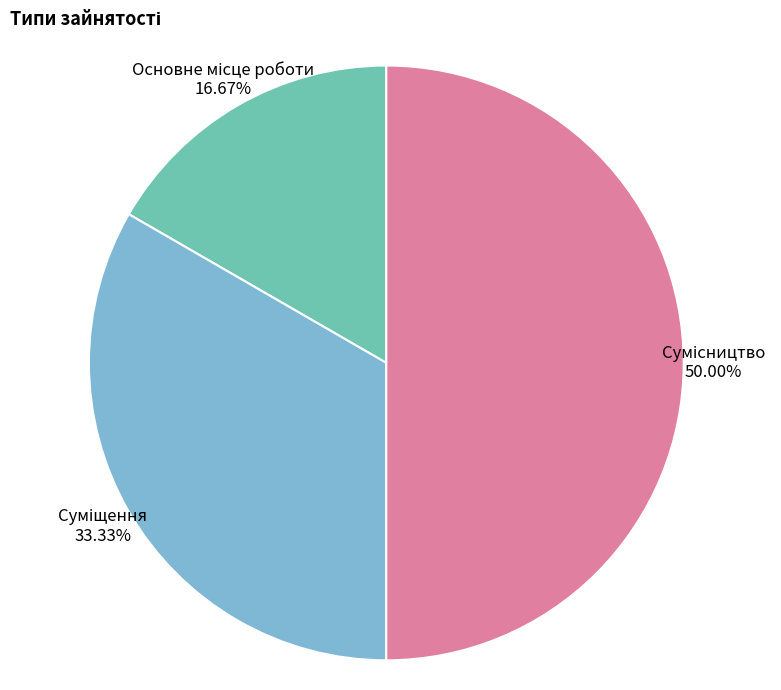

What portion of the pie excludes Основне місце роботи?

83.3%